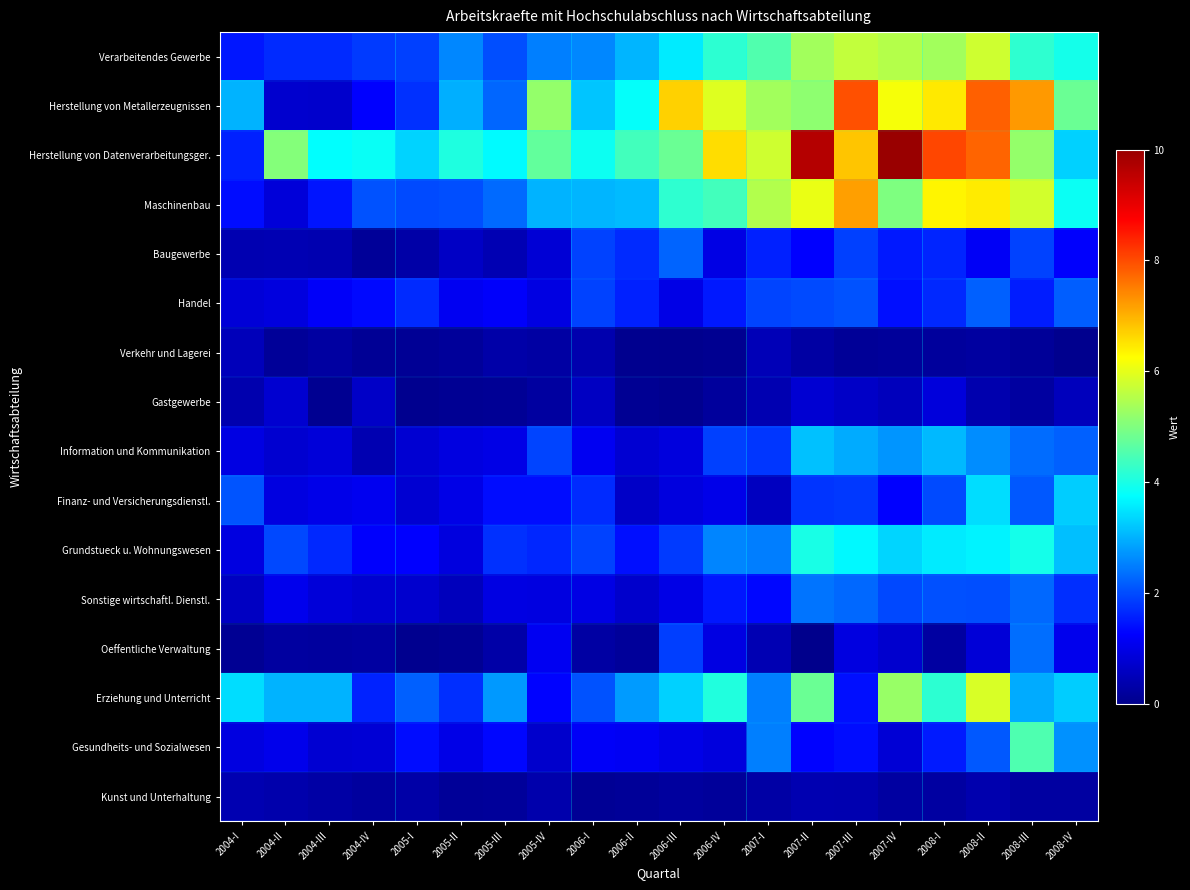

How many data points does each series have?

20